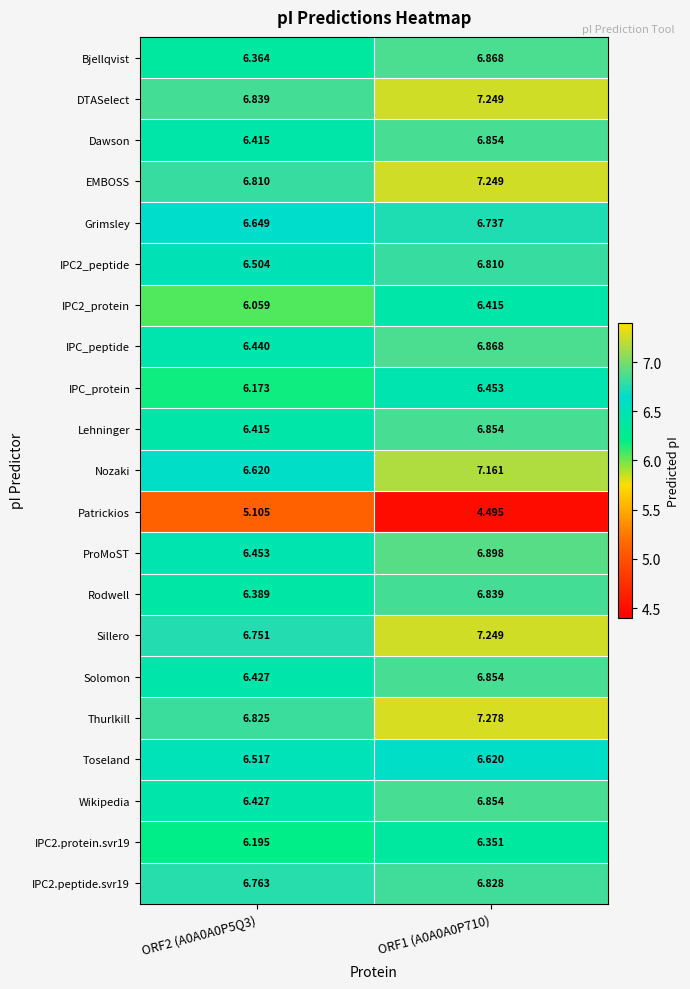

Which series has the largest range (max minus min)?

Patrickios